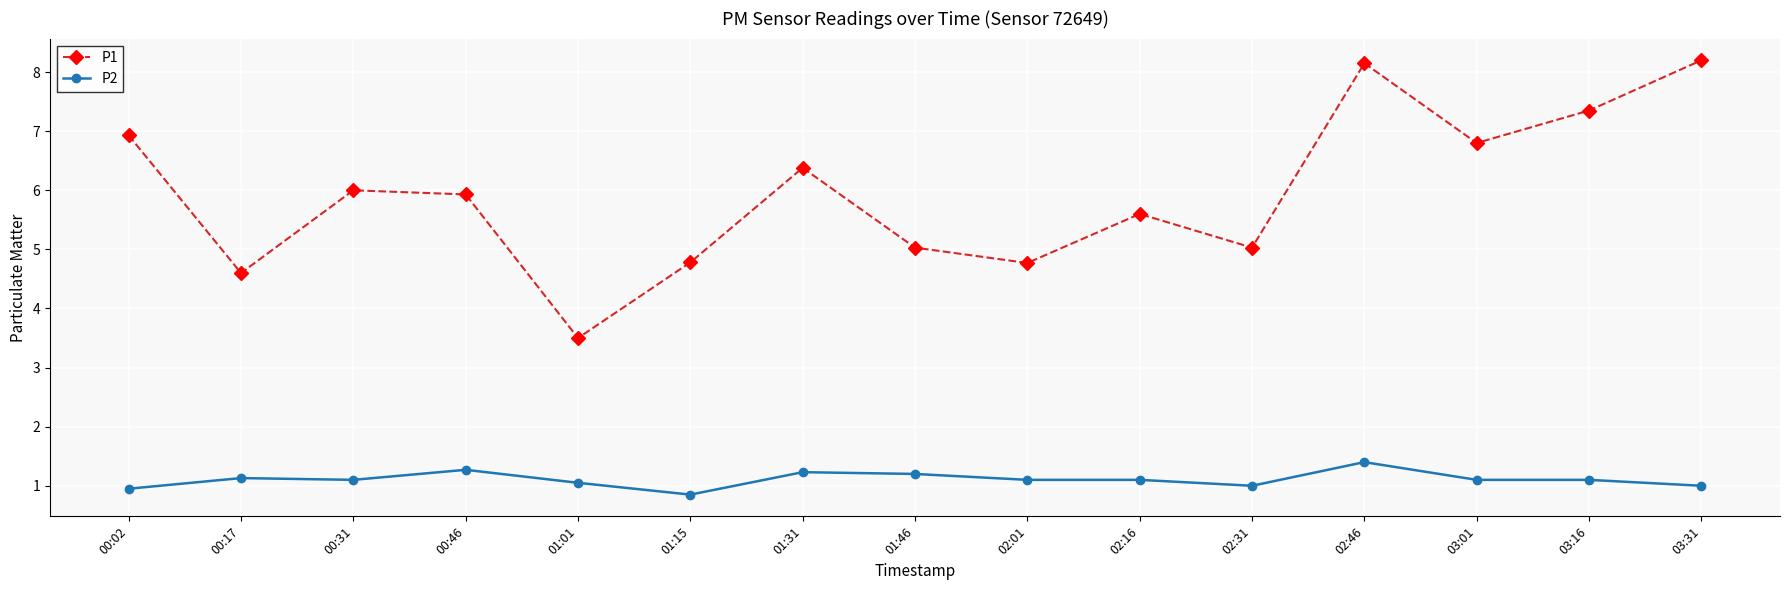

What is the difference between the second highest and minimum values in the P2 series?

0.4